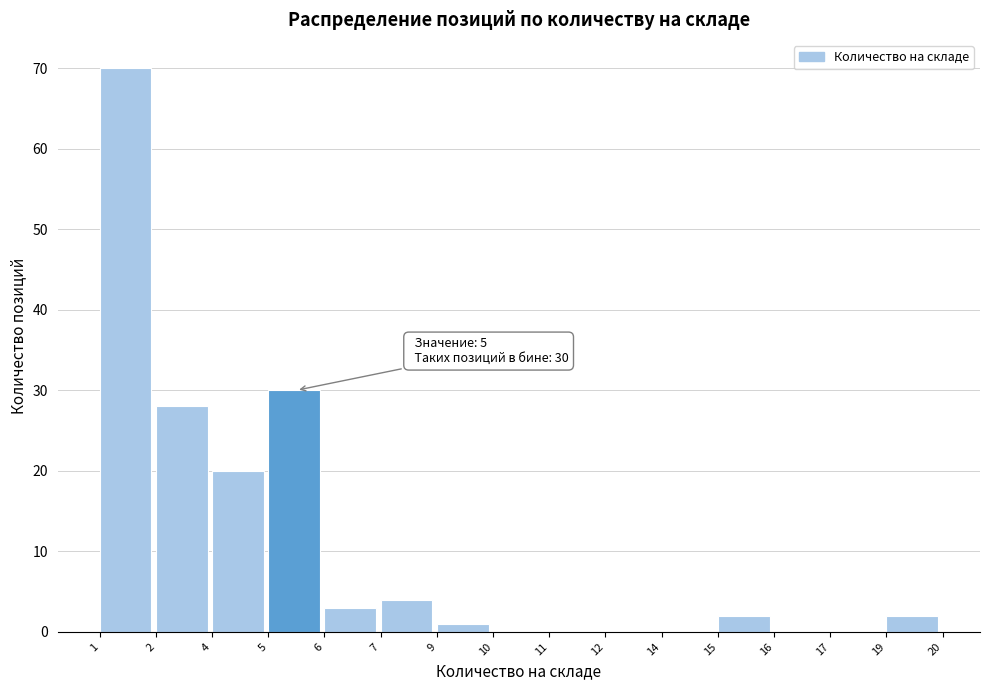

Reading left to right, extract all data points from this chart.

1=70	2=28	4=20	5=30	6=3	7=4	9=1	10=0	11=0	12=0	14=0	15=2	16=0	17=0	19=2